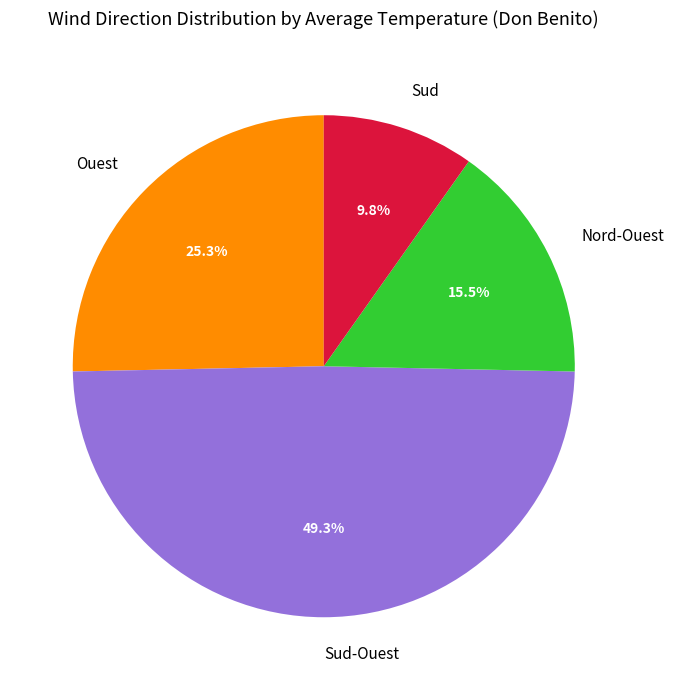

Is there any slice that represents more than half of the pie?

No